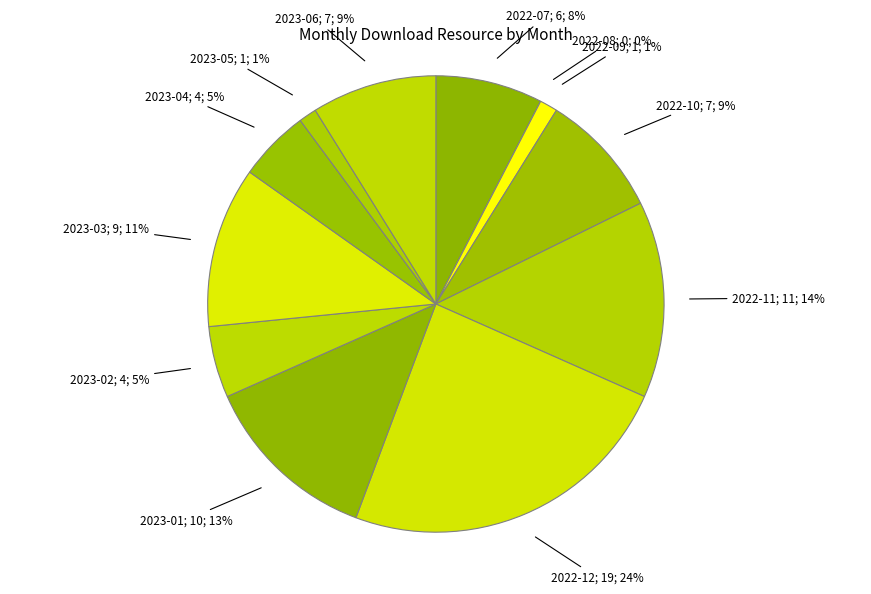

Rank the categories by value from lowest to highest.

2022-08, 2022-09, 2023-05, 2023-02, 2023-04, 2022-07, 2022-10, 2023-06, 2023-03, 2023-01, 2022-11, 2022-12